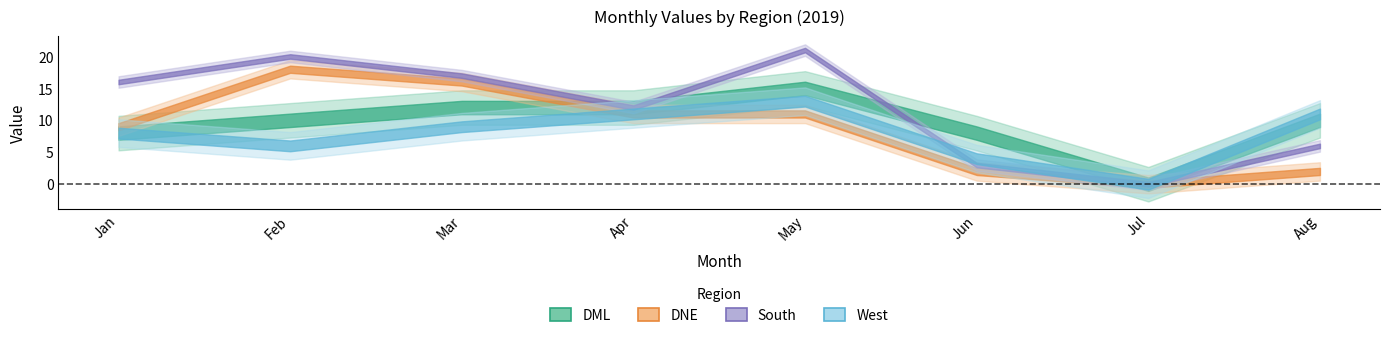

The DNE series shows 11 at May. True or false?

True